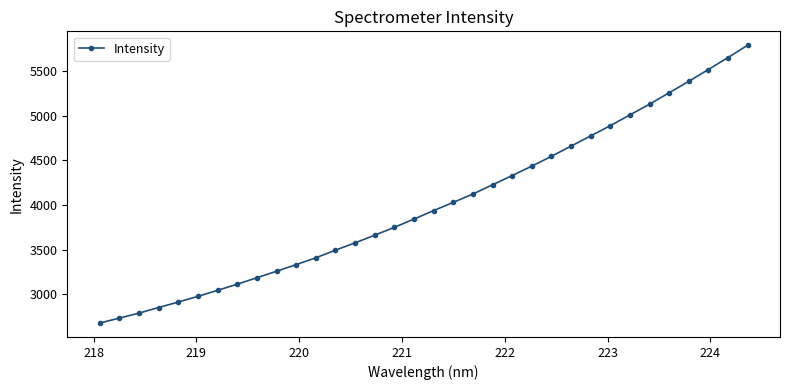

True or false: there are more than 1 points higher than both neighbors.

False